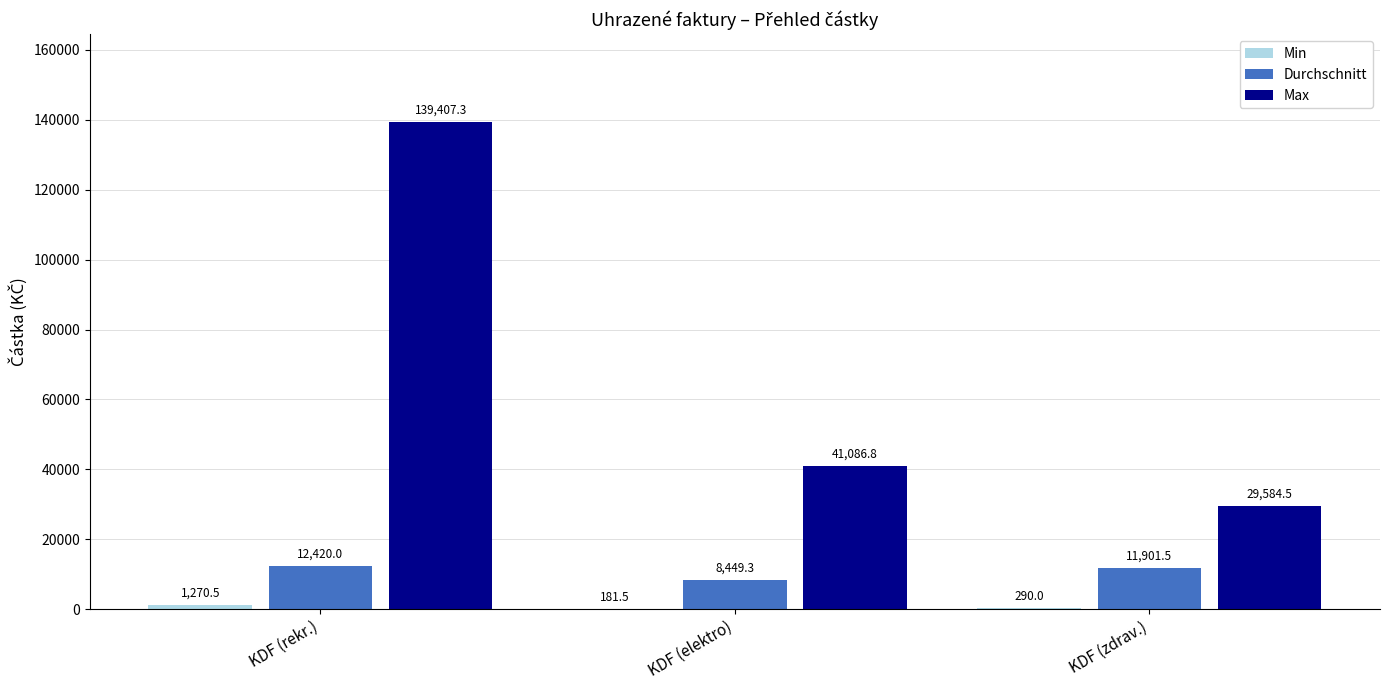

Which series has the largest total across all categories?

Max